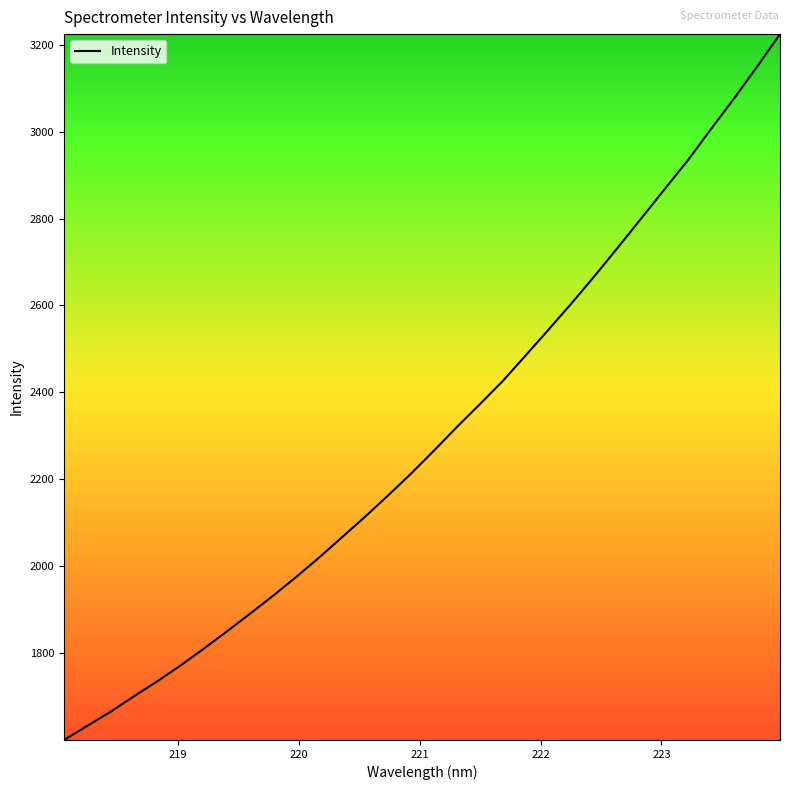

What is the minimum value shown in the chart?

1600.4